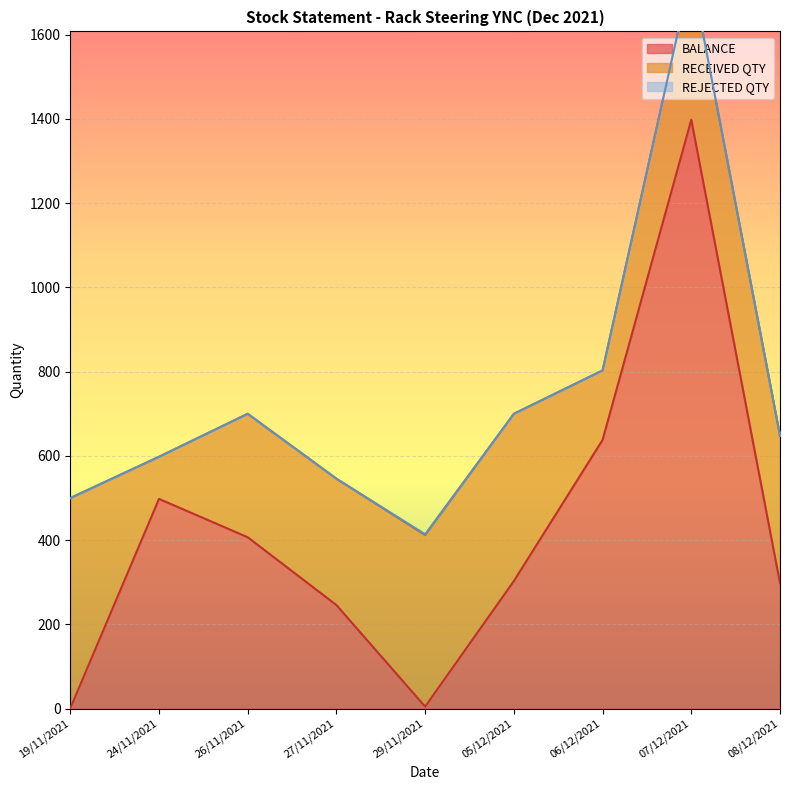

Which category has the highest value in the BALANCE series?

07/12/2021